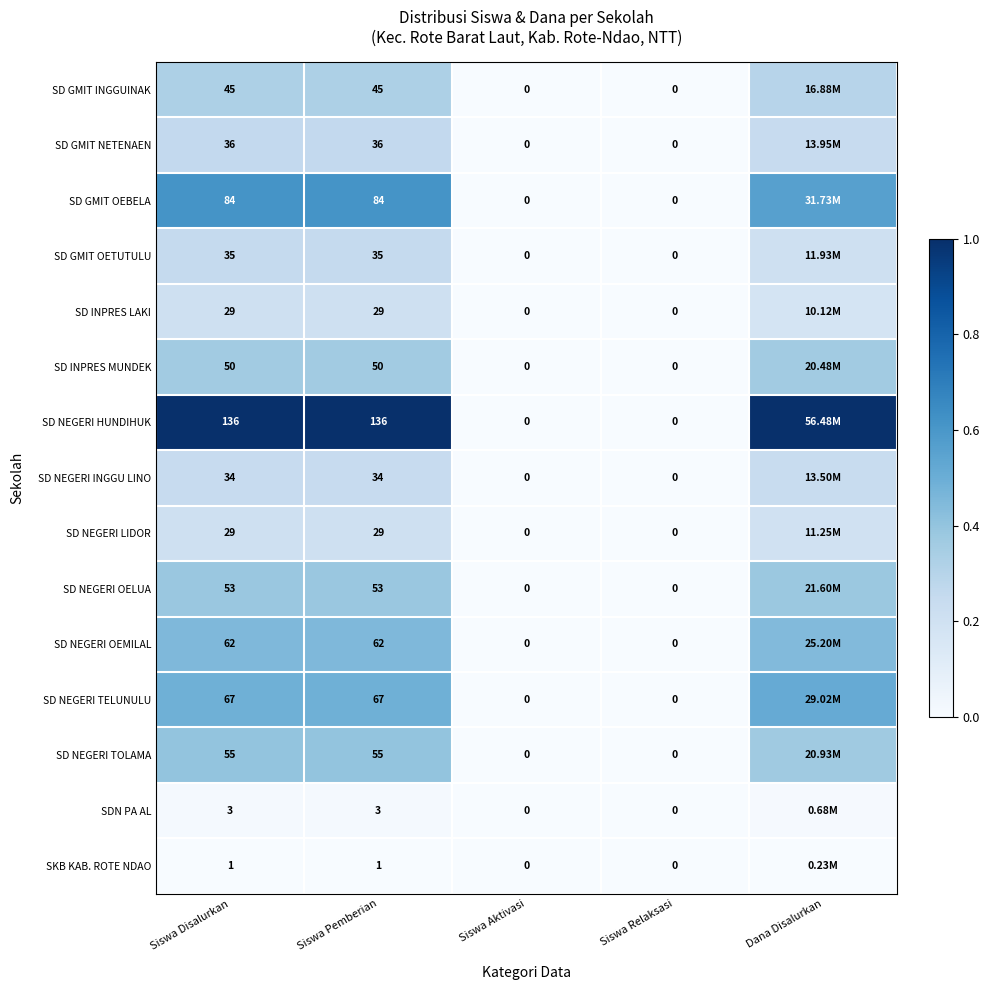

At which category does the chart reach its minimum across all series?

Siswa Aktivasi